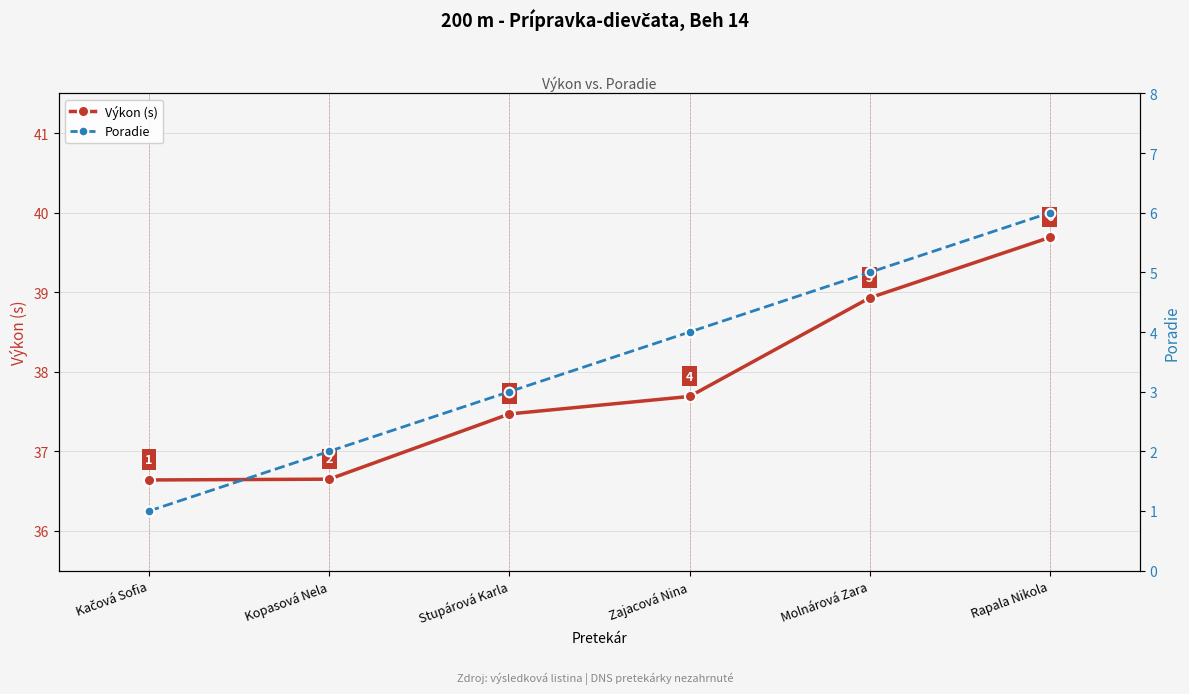

The Výkon (s) series shows 14.3 at Kačová Sofia. True or false?

False